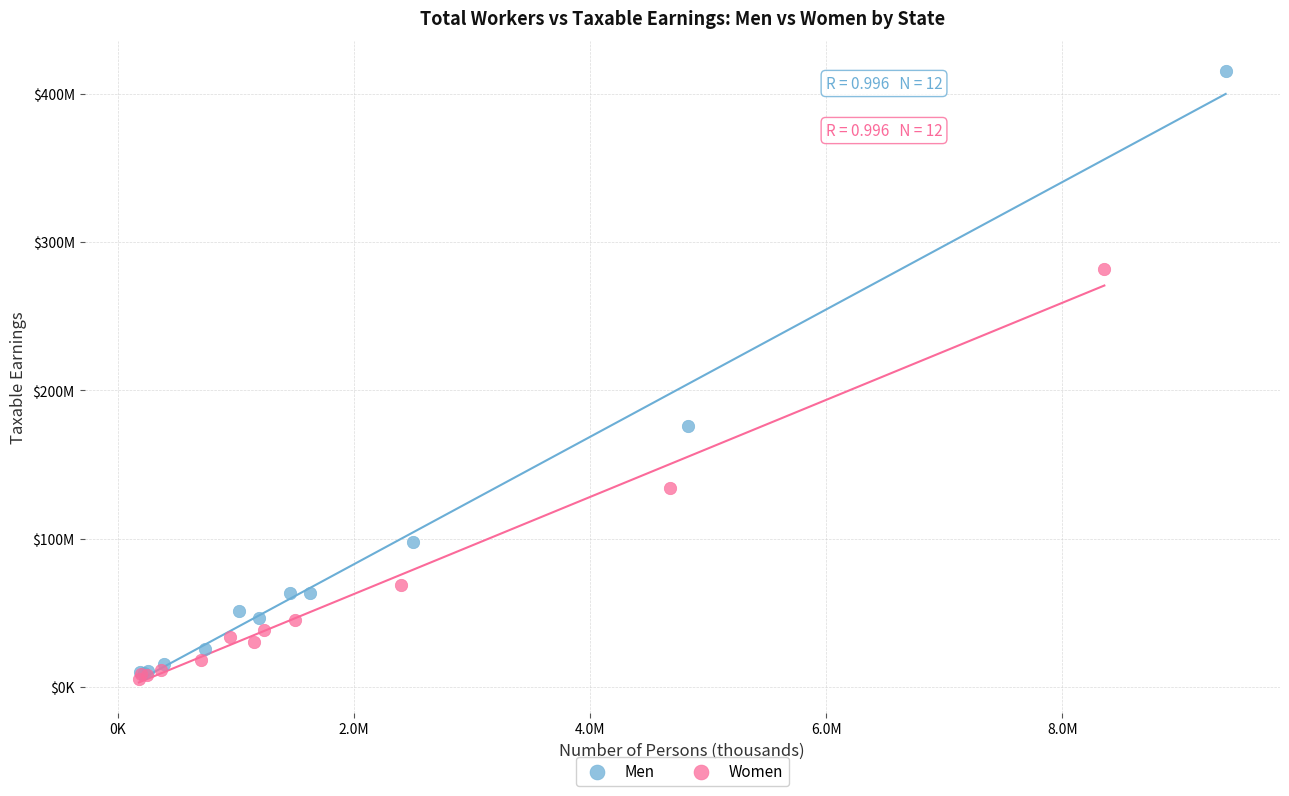

What are all the series names shown in the legend?

Men, Women